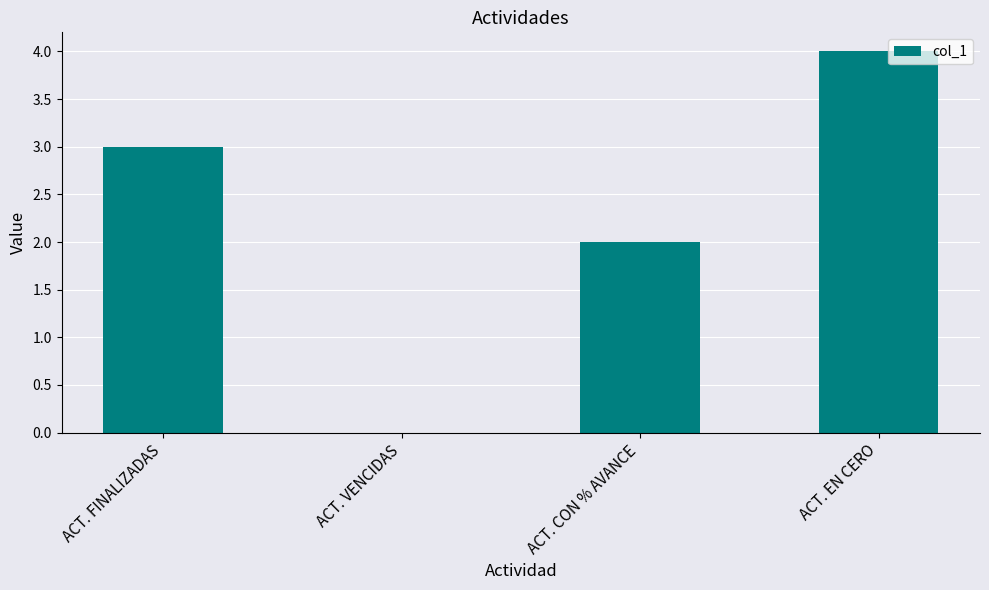

The value at ACT. VENCIDAS is 3. True or false?

False